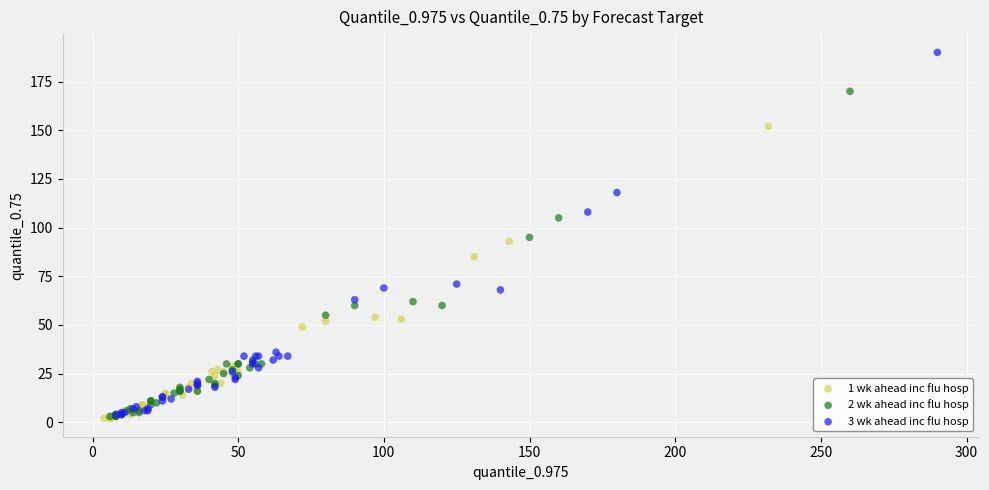

Which series contains the highest Y value?

3 wk ahead inc flu hosp